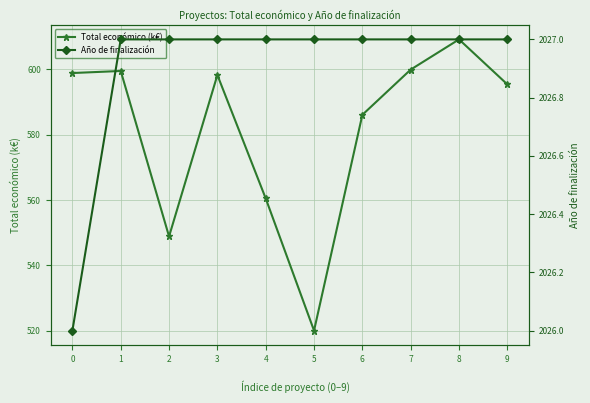

Reading right to left, extract all data points from this chart.

Total económico (k€): 9=595.4	8=609.2	7=600.0	6=586.1	5=520.1	4=560.5	3=598.3	2=548.9	1=599.5	0=598.9
Año de finalización: 9=2027.0	8=2027.0	7=2027.0	6=2027.0	5=2027.0	4=2027.0	3=2027.0	2=2027.0	1=2027.0	0=2026.0